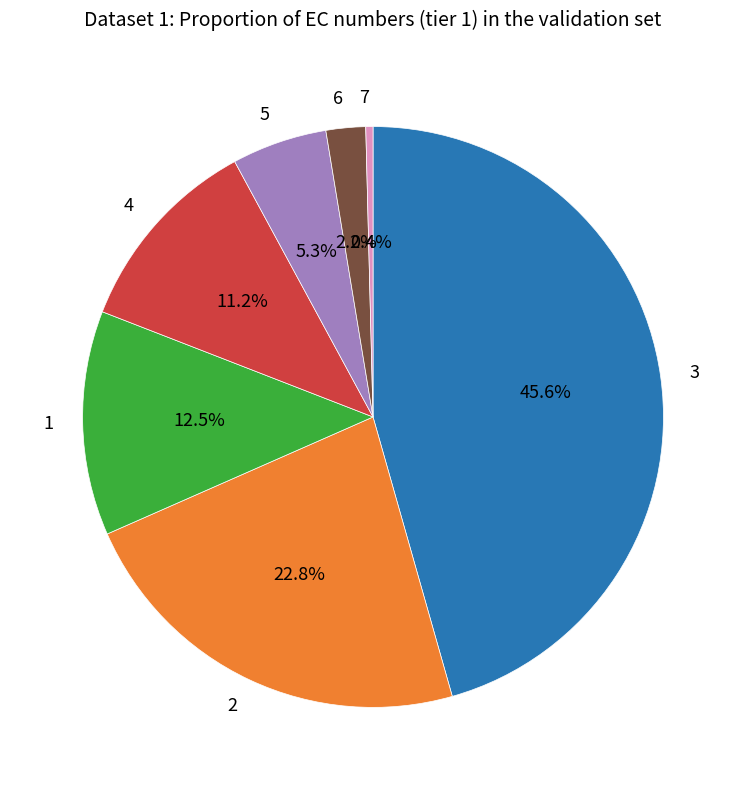

To the nearest percent, what portion does 5 represent?

5%